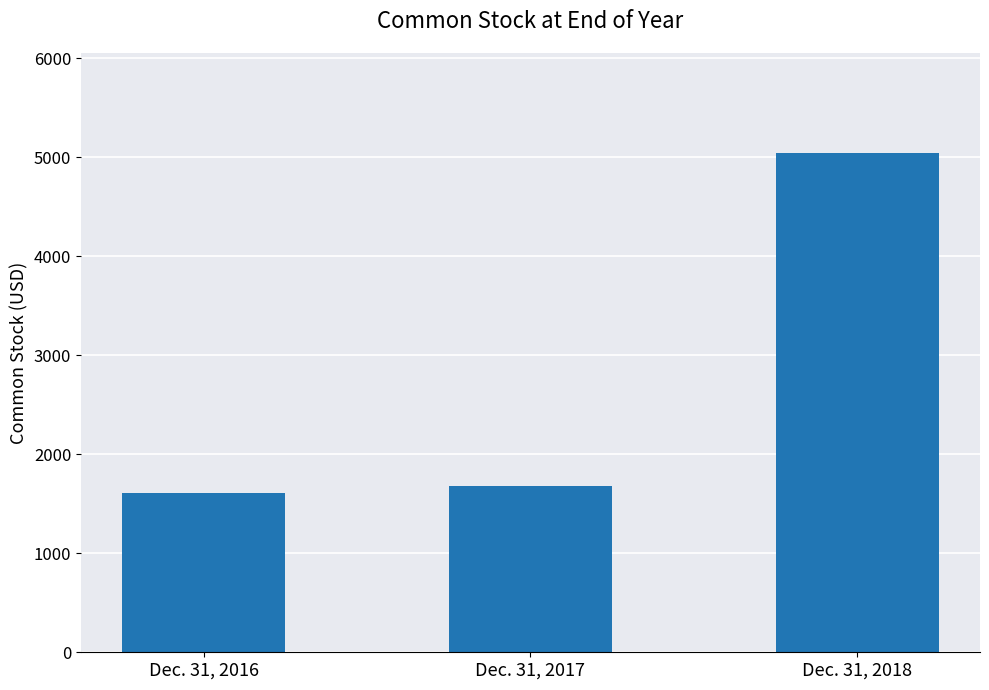

What is the change in value from Dec. 31, 2016 to Dec. 31, 2017?

+67